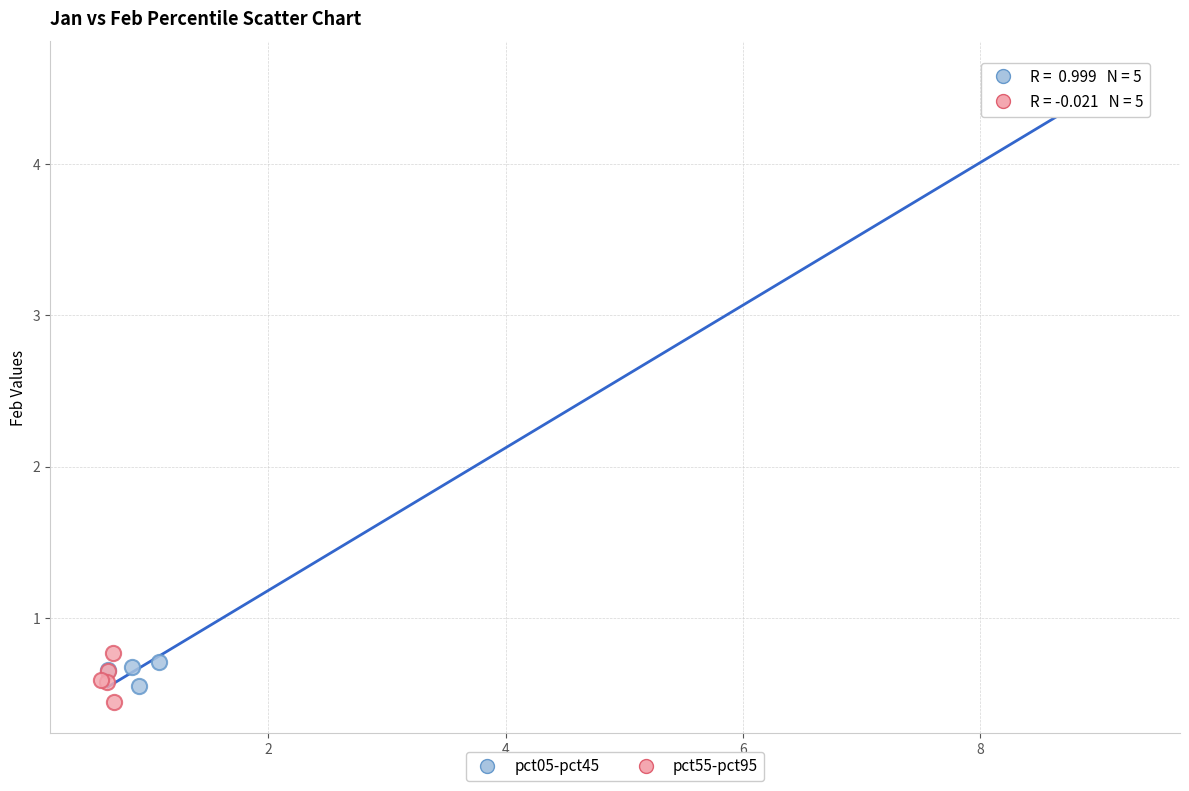

Which series has the largest Y range (max minus min)?

pct05-pct45